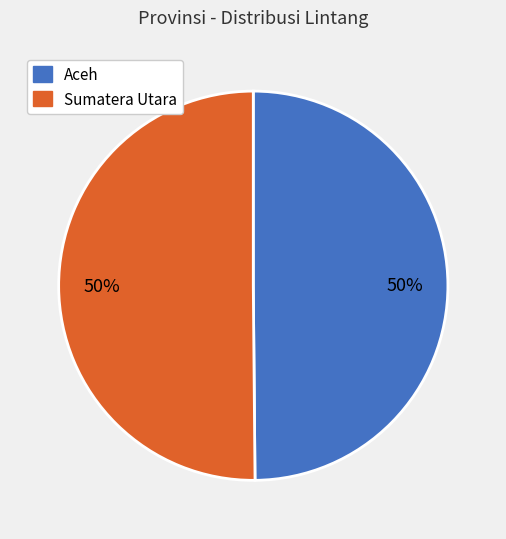

What percentage is the Sumatera Utara slice, to the nearest percent?

50%